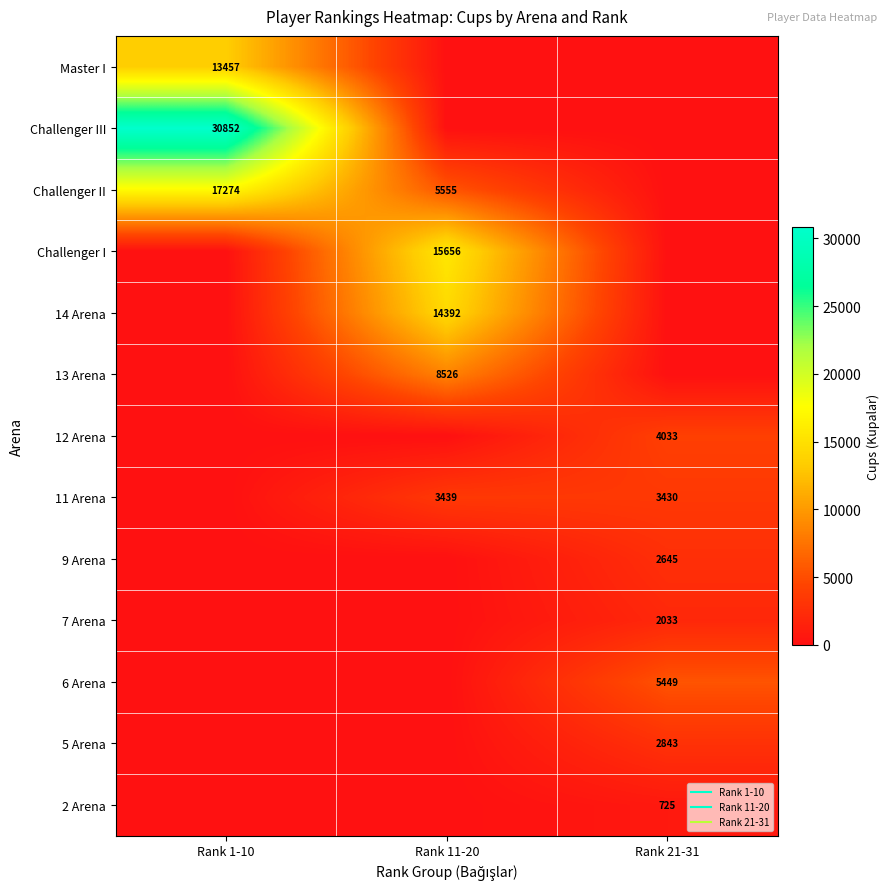

Which series has the largest total across all categories?

Challenger III